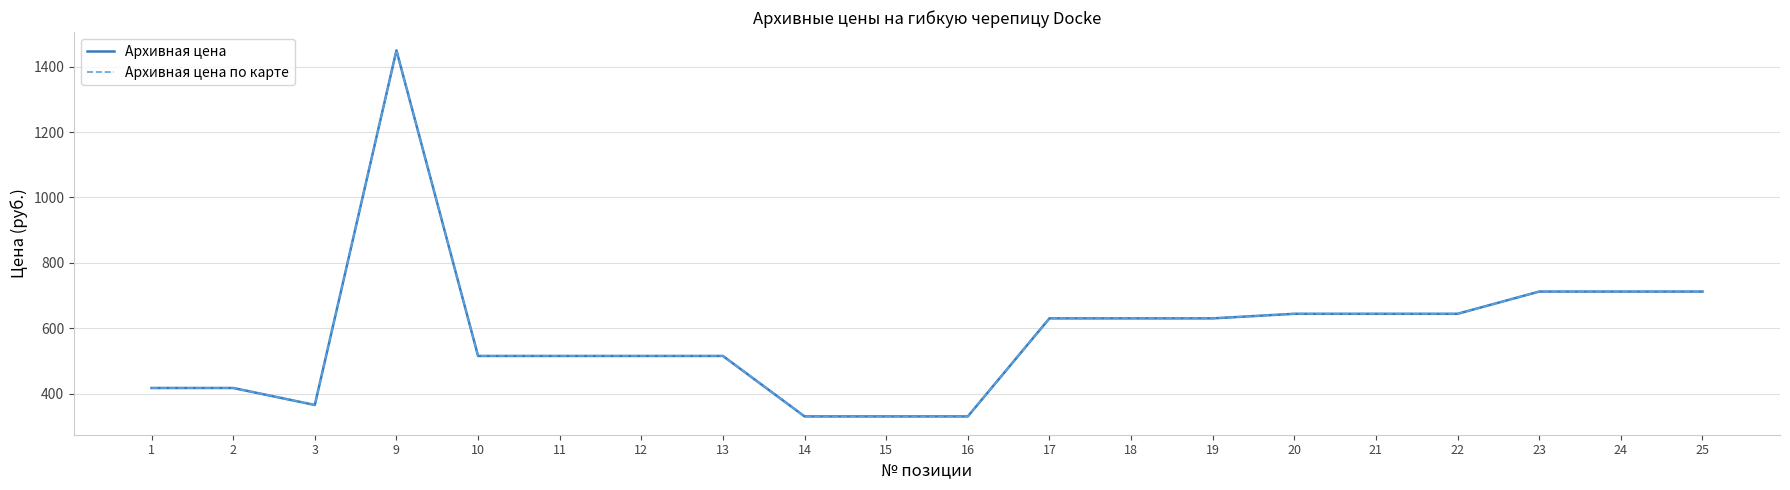

What is the difference between the second highest and second lowest values in the Архивная цена по карте series?

382